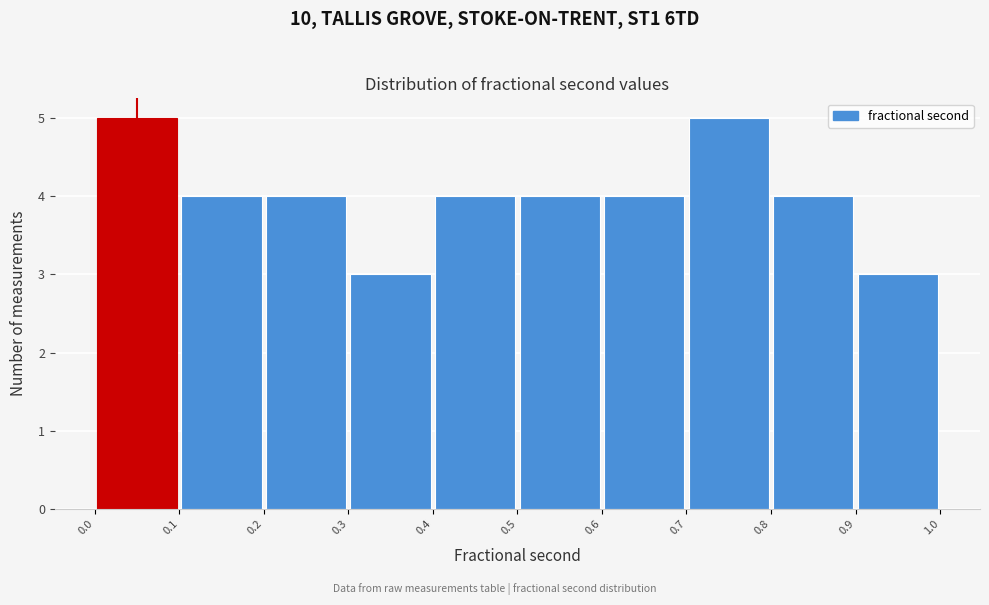

Reading left to right, list every bar in this chart as the range it spans on the x-axis followed by its height. The values are not printed on the chart, so give them approximately, as read against the axis.

0.0 to 0.1: 5
0.1 to 0.2: 4
0.2 to 0.3: 4
0.3 to 0.4: 3
0.4 to 0.5: 4
0.5 to 0.6: 4
0.6 to 0.7: 4
0.7 to 0.8: 5
0.8 to 0.9: 4
0.9 to 1.0: 3